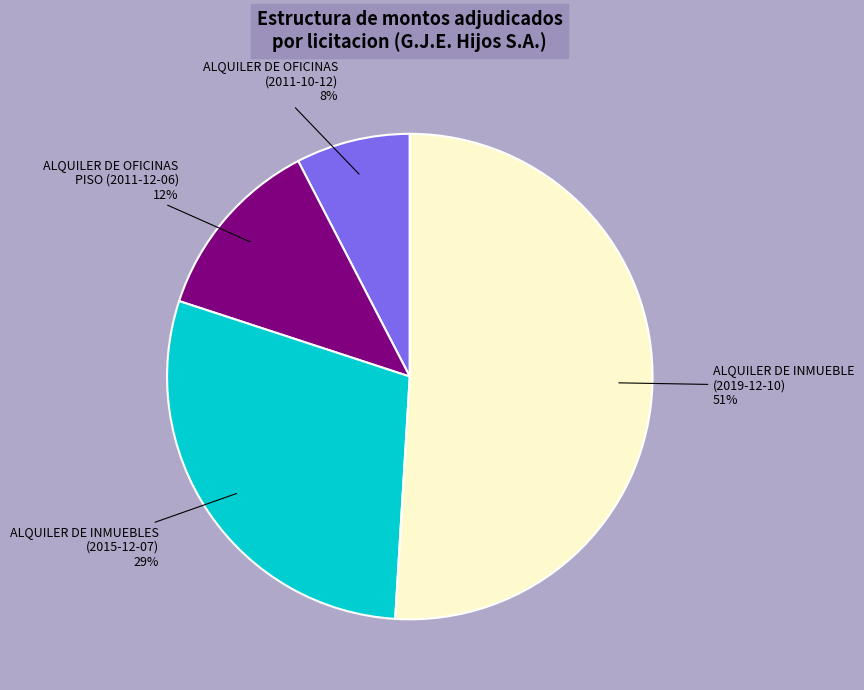

What is the smallest slice in the pie chart?

ALQUILER DE OFICINAS (2011-10-12)